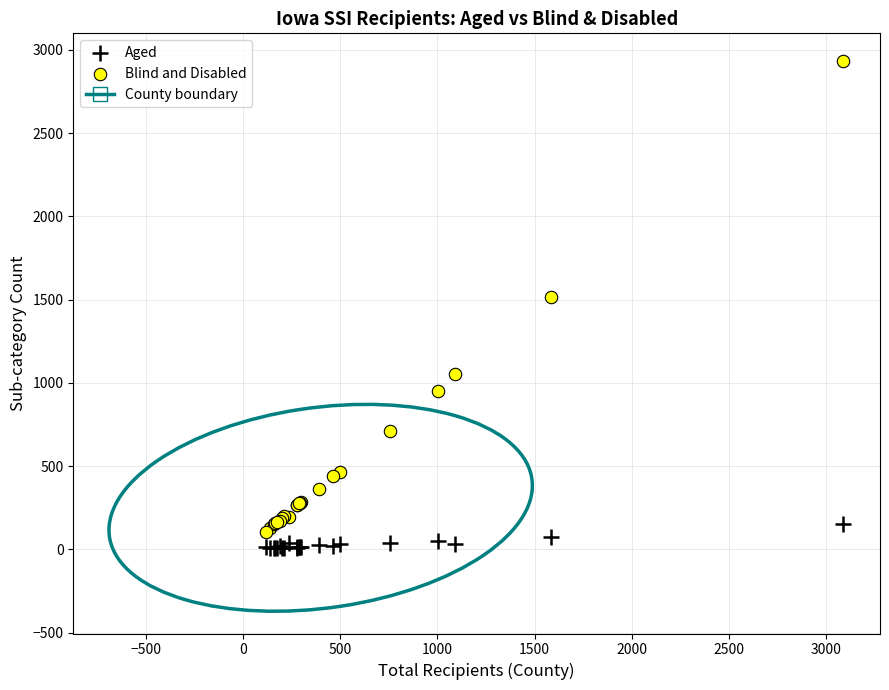

Which series reaches the maximum Y coordinate?

Blind and Disabled